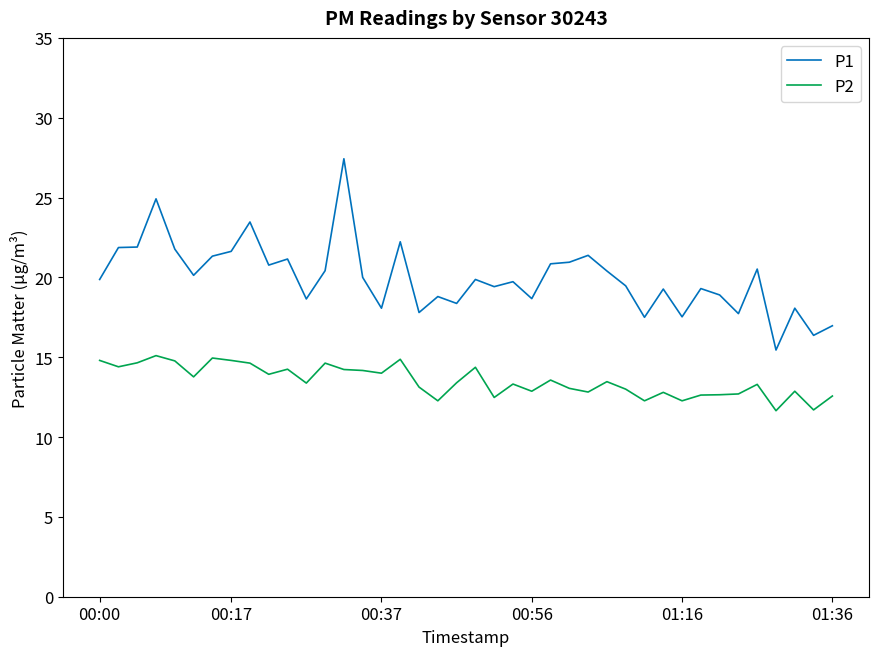

Which series has the largest total across all categories?

P1